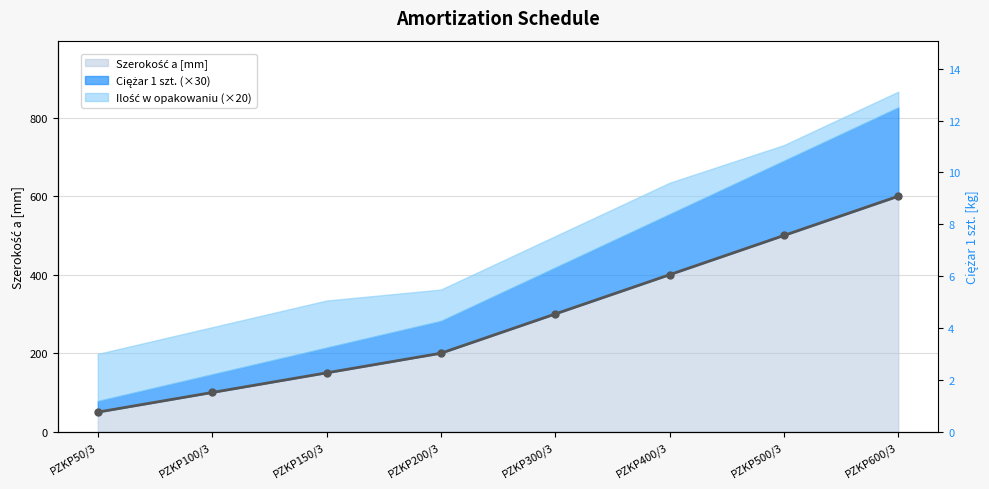

What is the difference between the highest and lowest values at PZKP200/3?

197.3